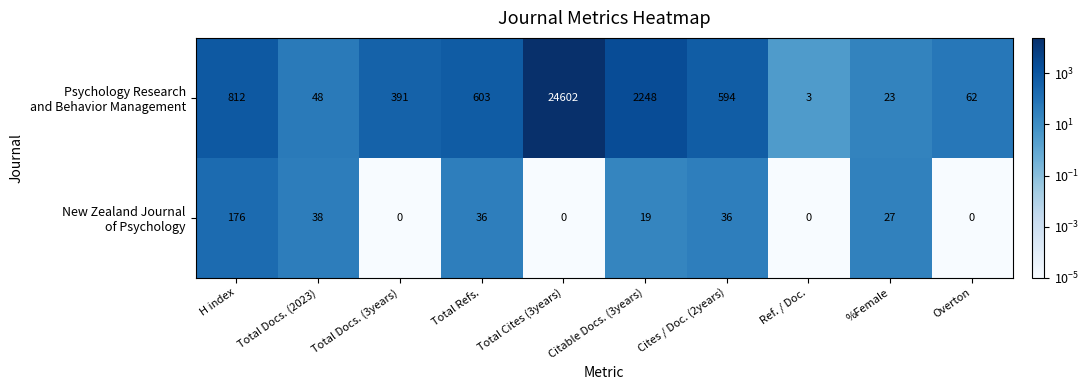

Which label corresponds to the largest value in the chart?

Total Cites (3years)